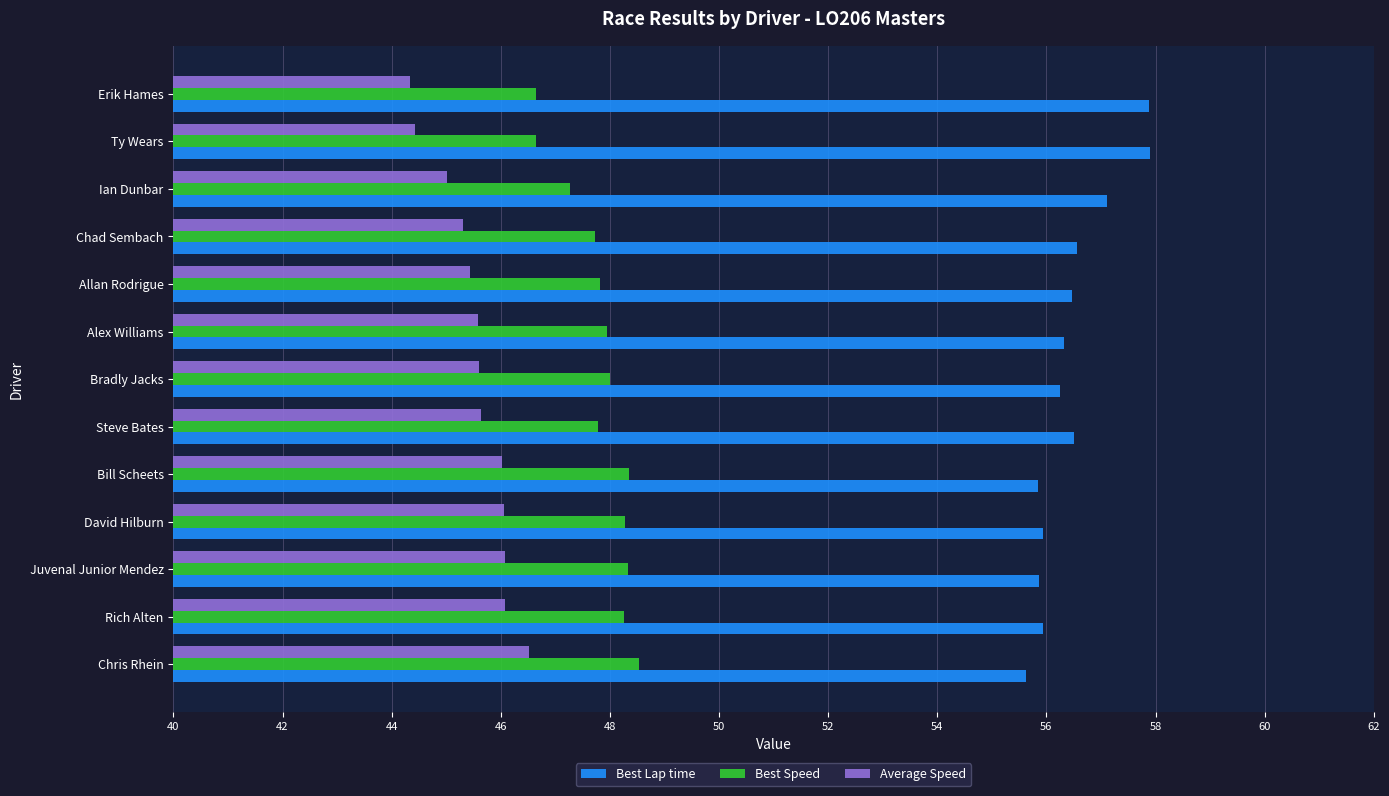

How many distinct data groups are displayed?

3